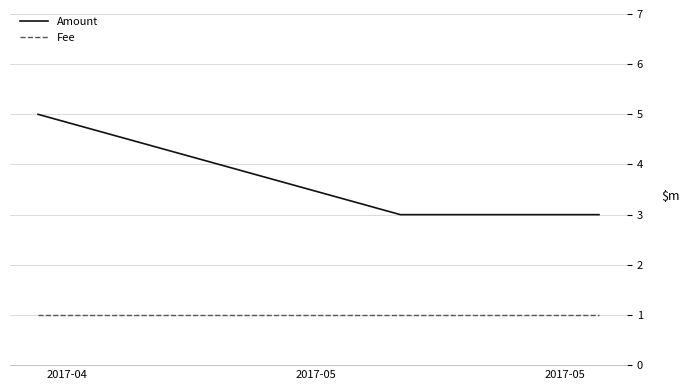

Which series has the largest range (max minus min)?

Amount